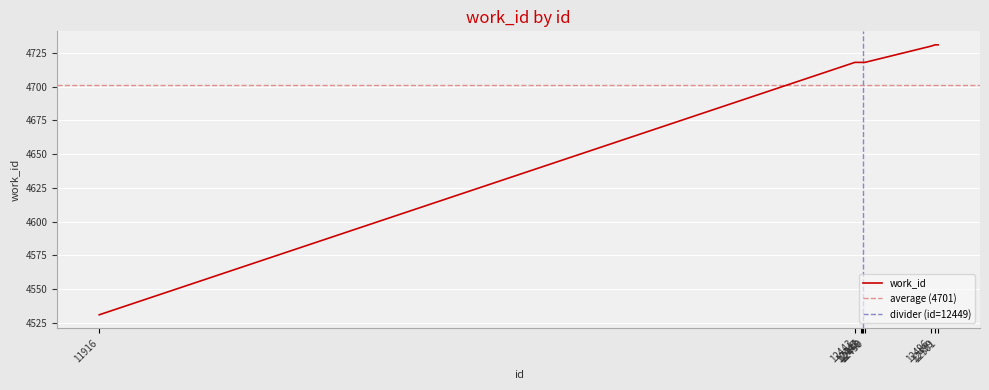

List the labels in order of value, smallest first.

11916, 12443, 12447, 12448, 12449, 12450, 12496, 12499, 12501